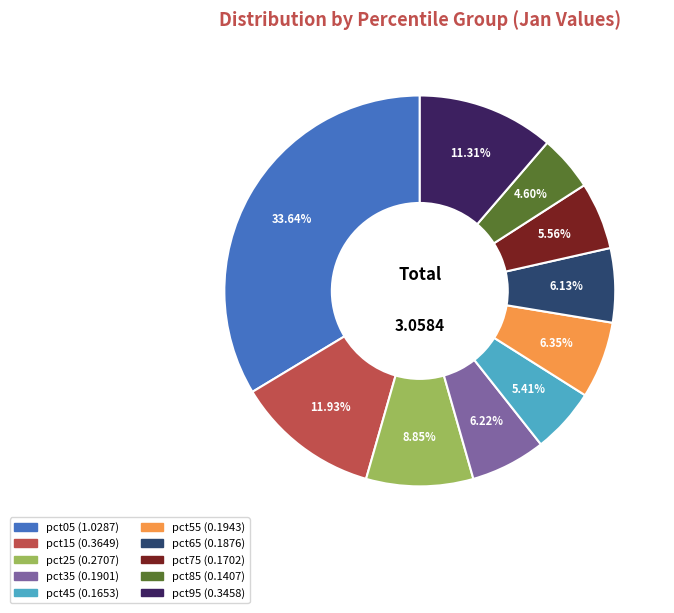

What is the total percentage of pct25 and pct75?

14.4%